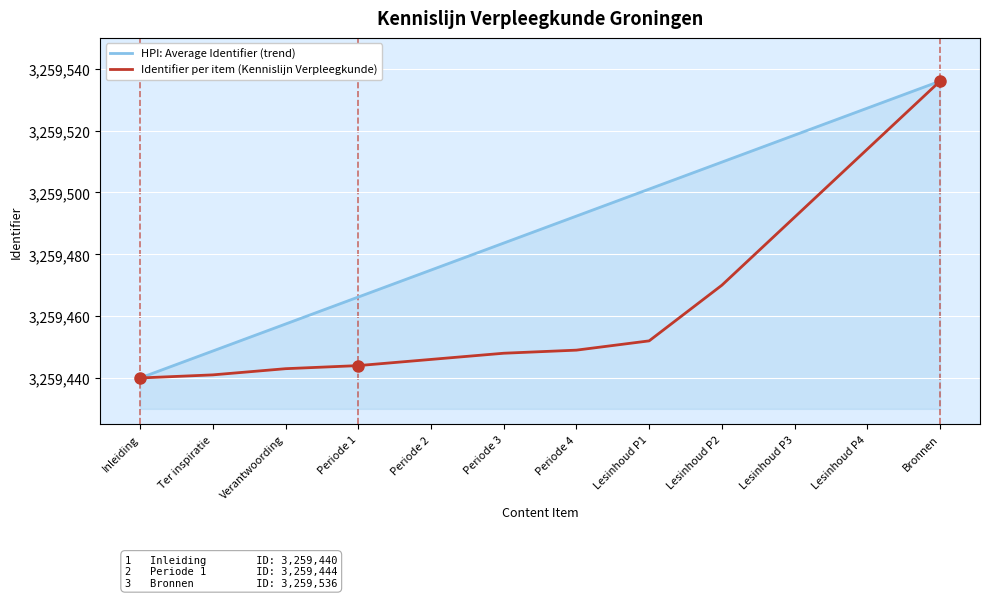

What is the lowest value of the HPI: Average Identifier (trend) series?

3259440.0